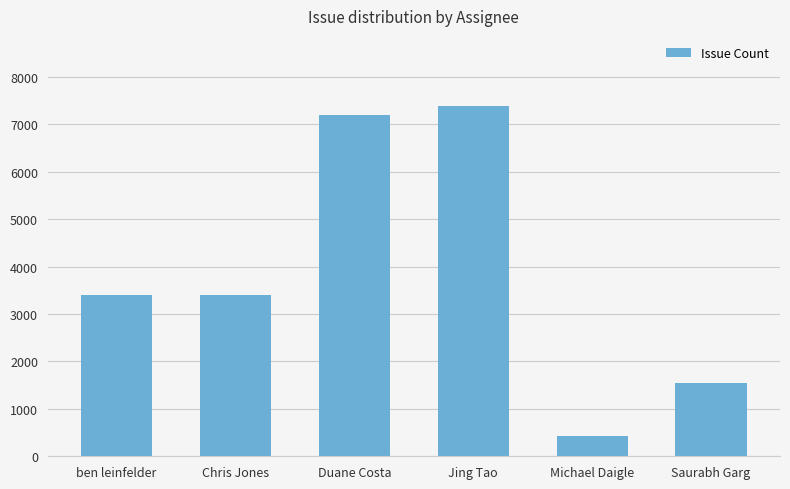

Read the value at Duane Costa, to the nearest 100.

7200